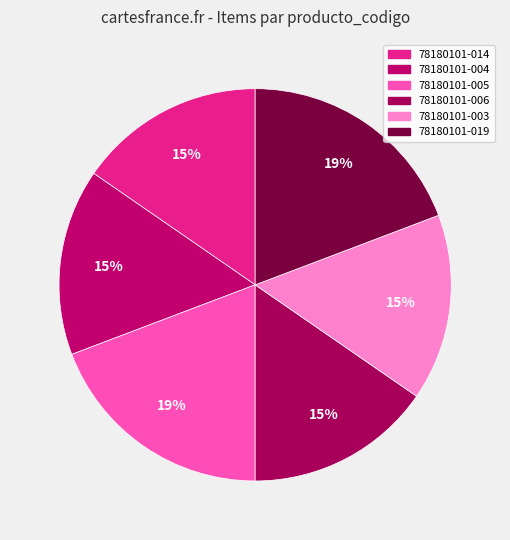

How many slices are in this pie chart?

6